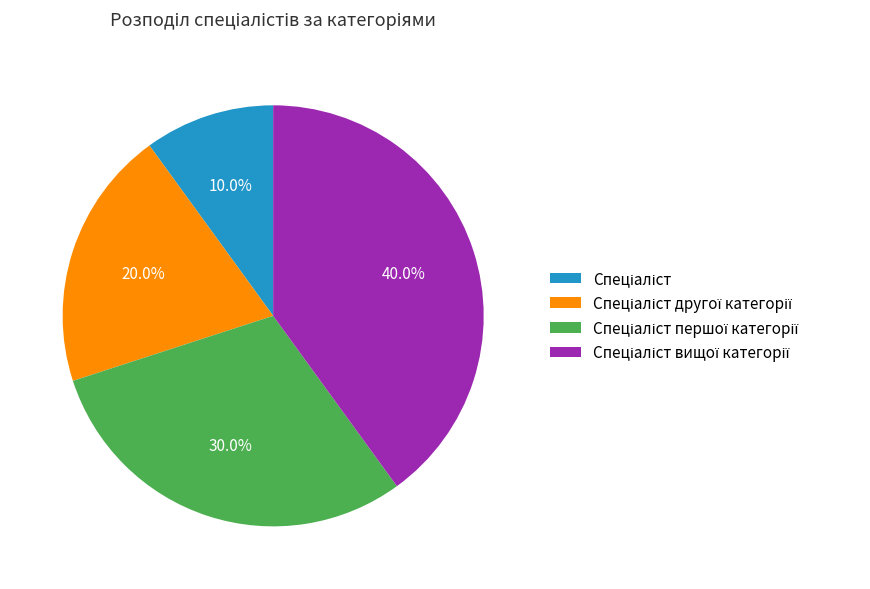

Count the number of slices in the pie.

4